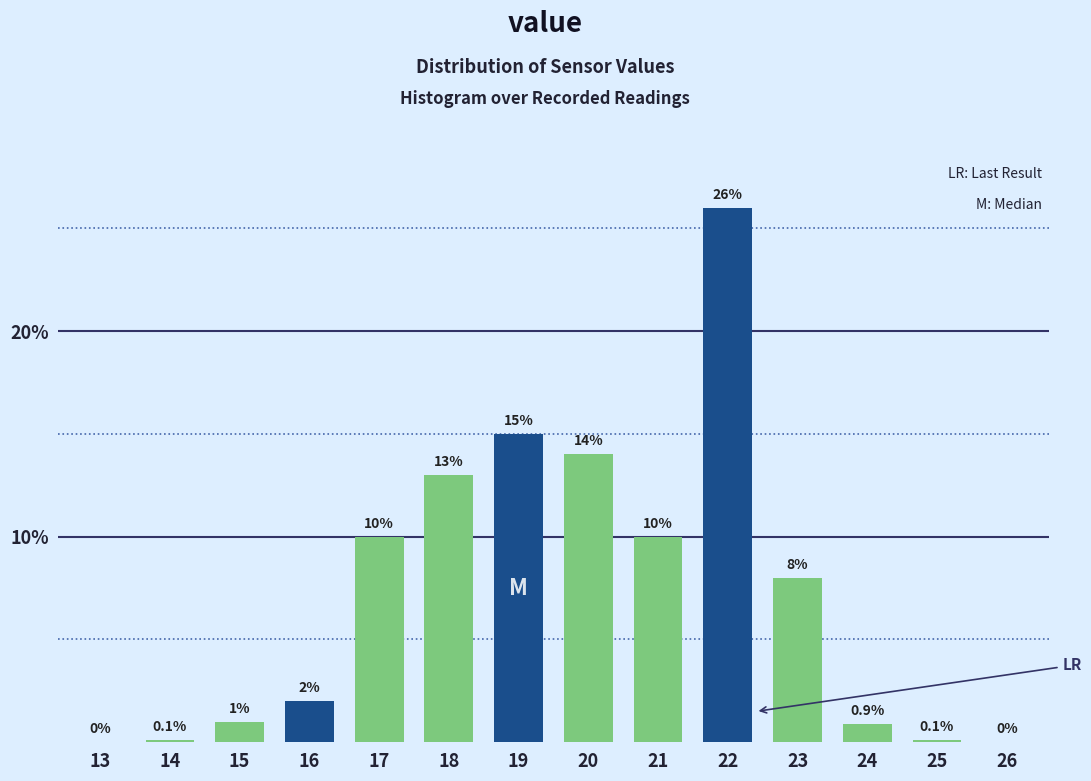

Reading right to left, list all the values displayed in this chart.

26=0.0	25=0.1	24=0.9	23=8.0	22=26.0	21=10.0	20=14.0	19=15.0	18=13.0	17=10.0	16=2.0	15=1.0	14=0.1	13=0.0